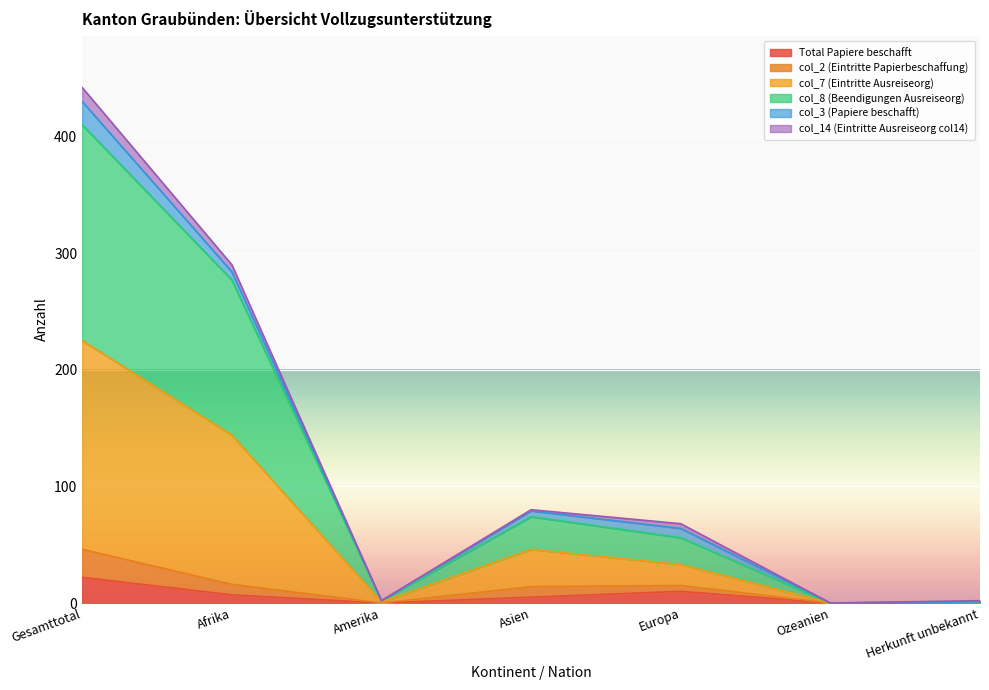

What is the highest value of the Total Papiere beschafft series?

22